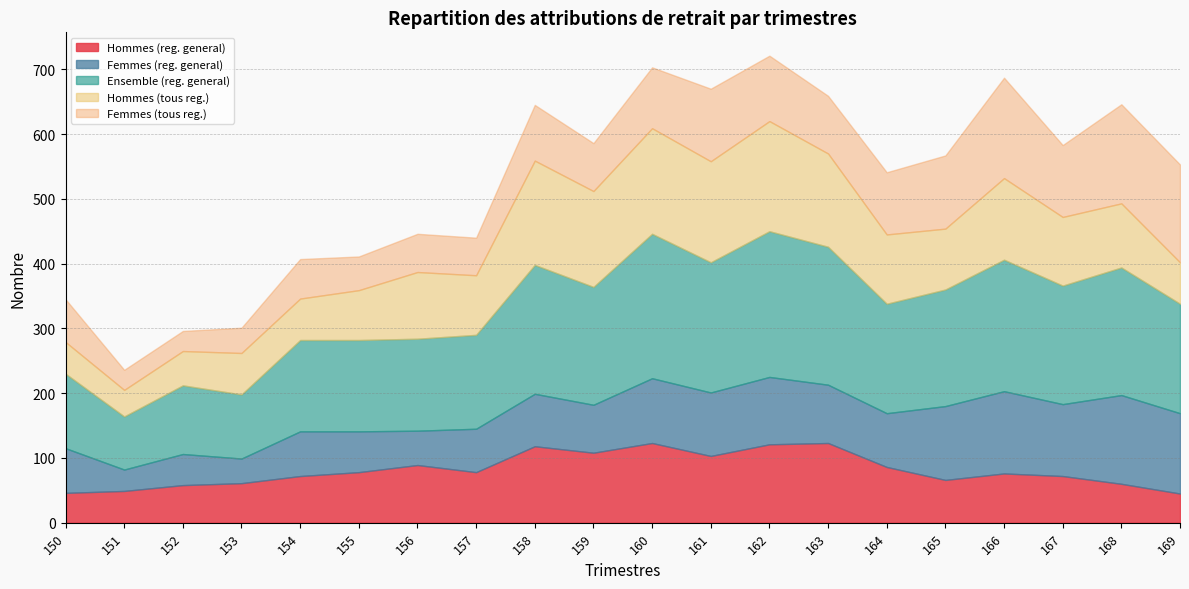

Is it true that Hommes (reg. general) equals 10 at 151?

False